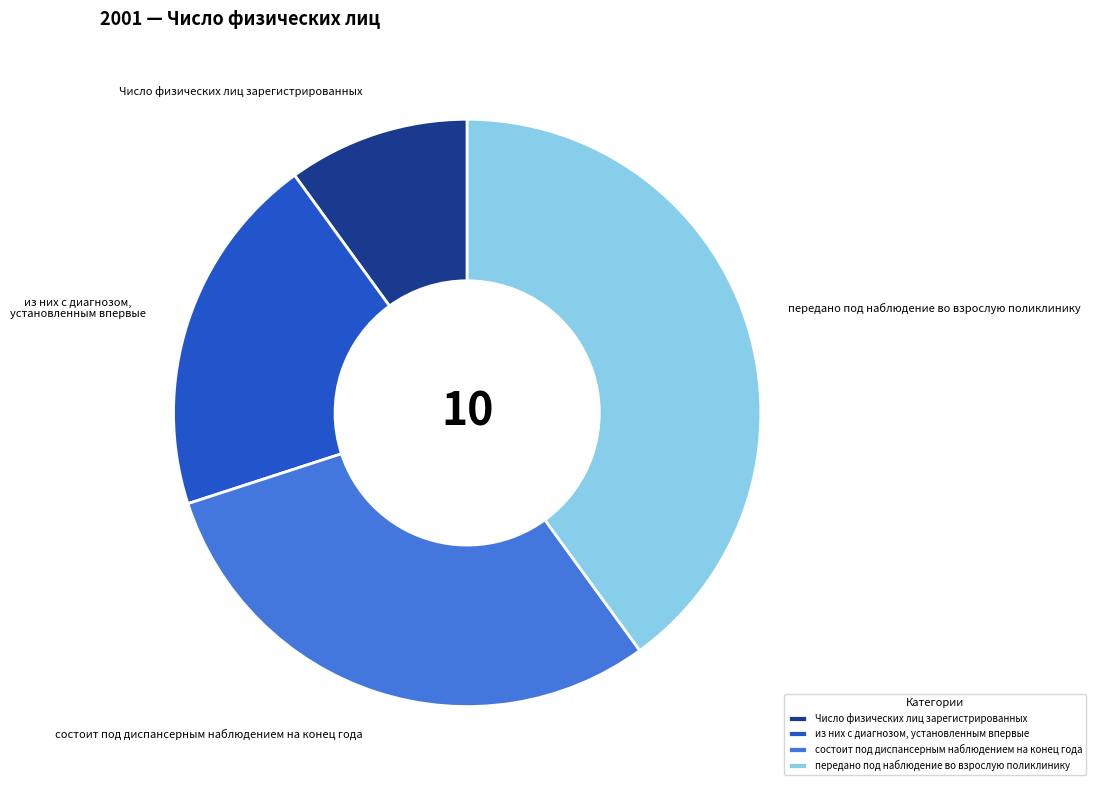

Is the sum of Число физических лиц зарегистрированных and из них с диагнозом, установленным впервые greater than half?

No